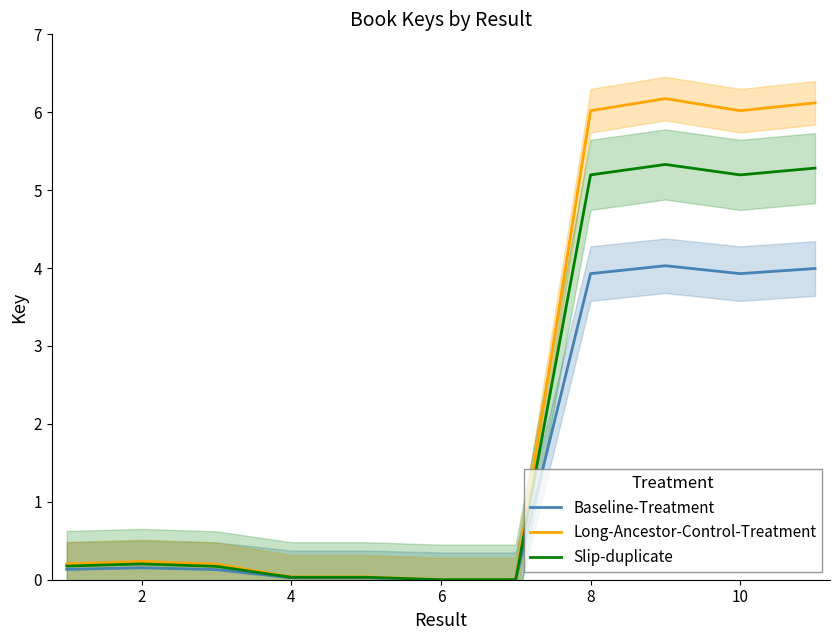

What is the maximum value for Slip-duplicate?

5.3